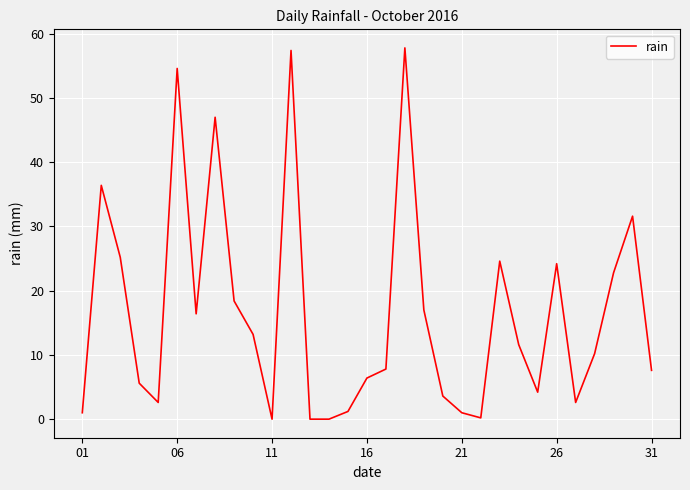

Is this an area chart (filled region under the line)?

No